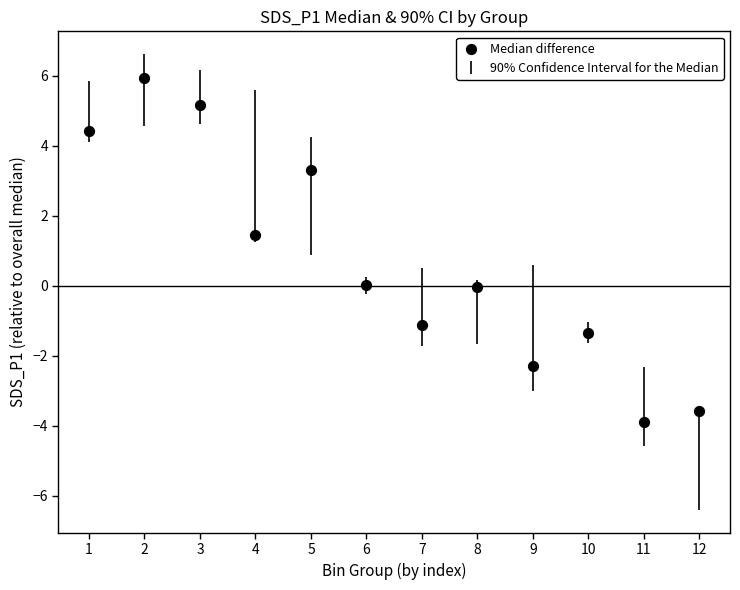

What Y value in the scatter plot is closest to 1?

1.5